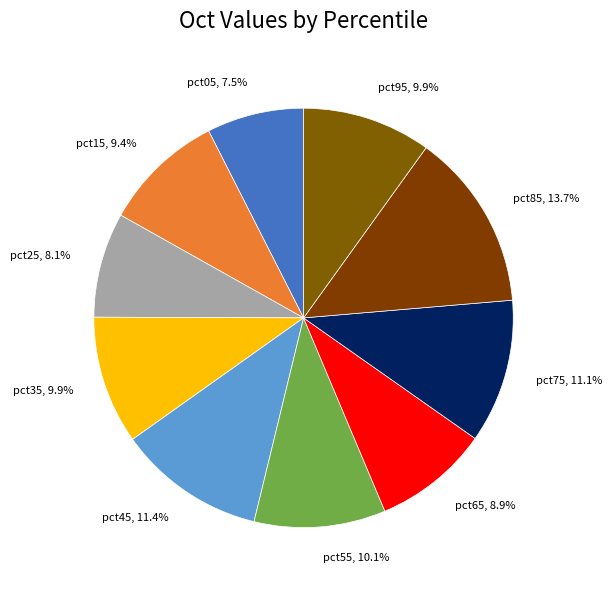

How many segments does this pie chart have?

10